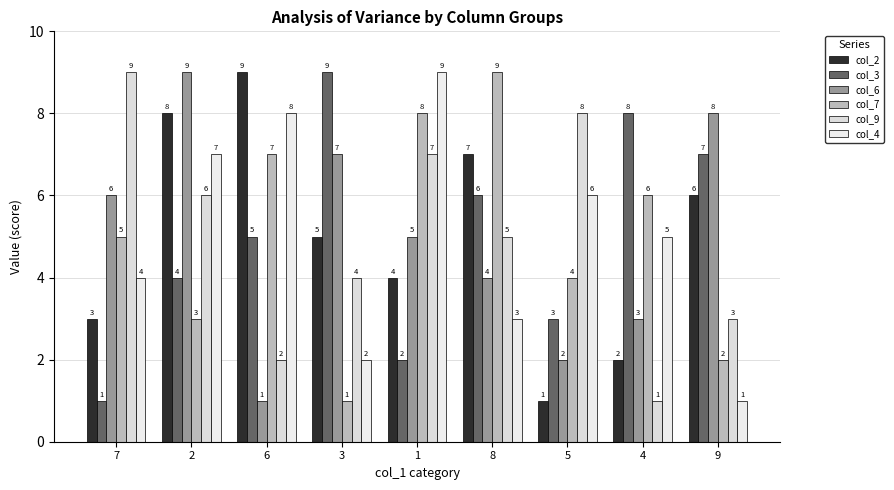

At how many categories does at least one series exceed 4?

9